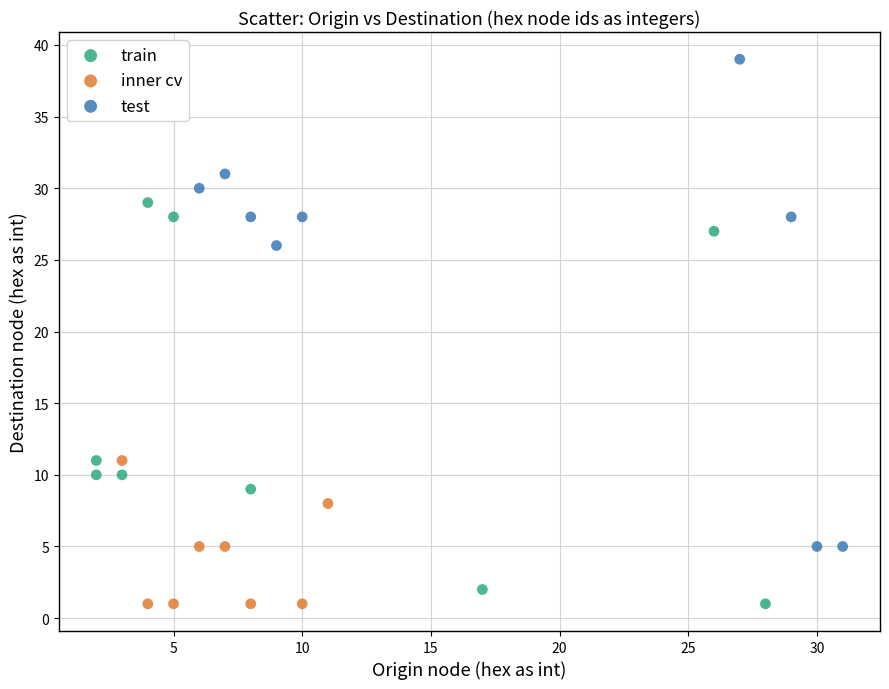

Which series has the largest Y range (max minus min)?

test